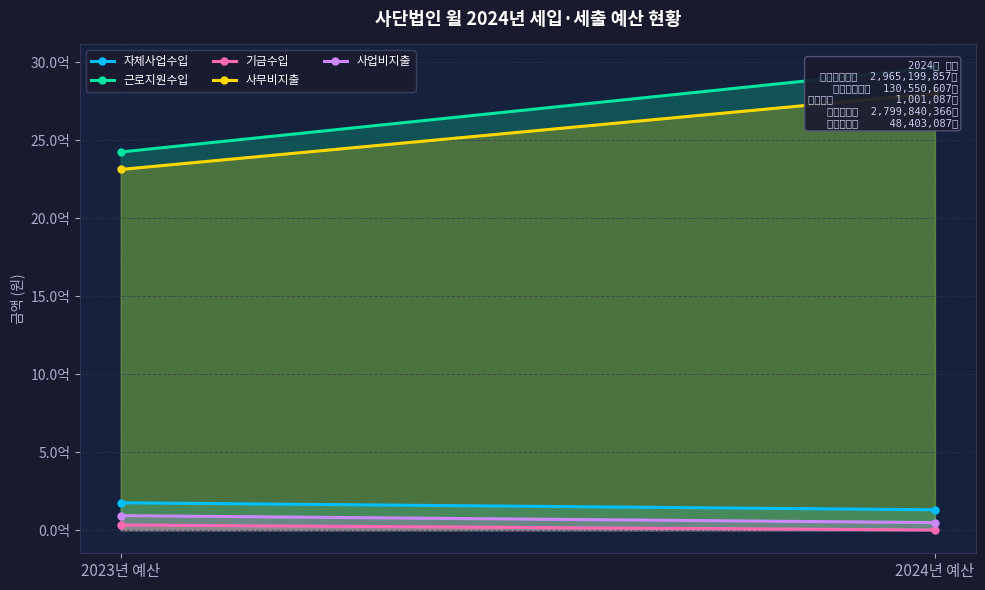

Which category has the lowest value in the 근로지원수입 series?

2023년 예산